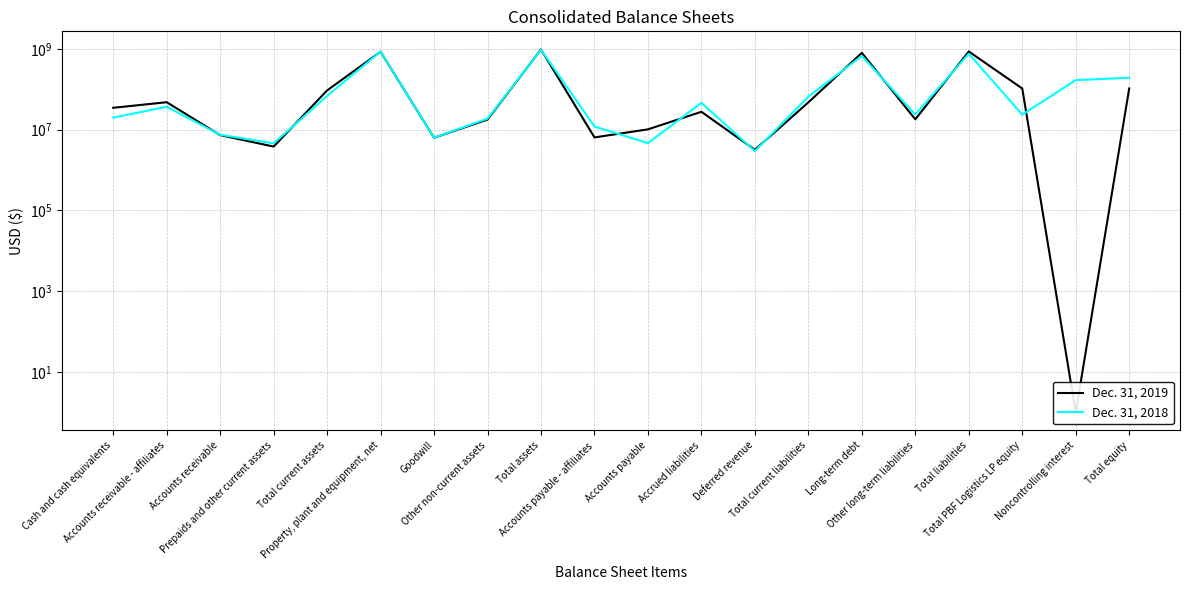

List the labels in order of Dec. 31, 2018 value, smallest first.

Deferred revenue, Prepaids and other current assets, Accounts payable, Goodwill, Accounts receivable, Accounts payable - affiliates, Other non-current assets, Cash and cash equivalents, Total PBF Logistics LP equity, Other long-term liabilities, Accounts receivable - affiliates, Accrued liabilities, Total current liabilities, Total current assets, Noncontrolling interest, Total equity, Long-term debt, Total liabilities, Property, plant and equipment, net, Total assets